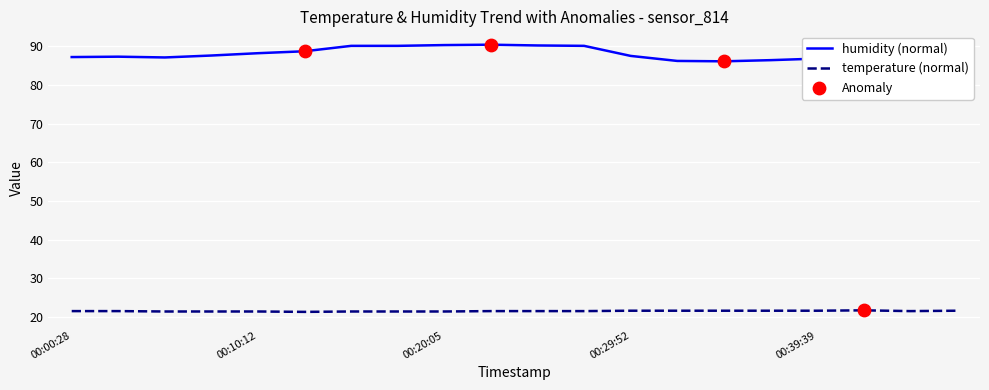

What are all the series names shown in the legend?

humidity (normal), temperature (normal)